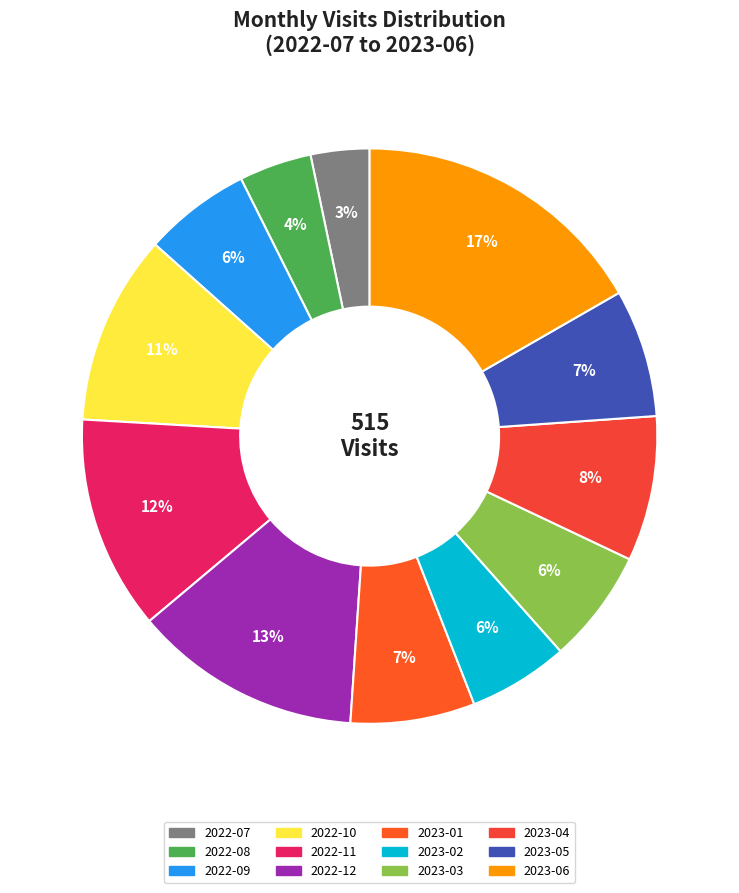

True or false: 2022-10 accounts for 11% of the total.

True